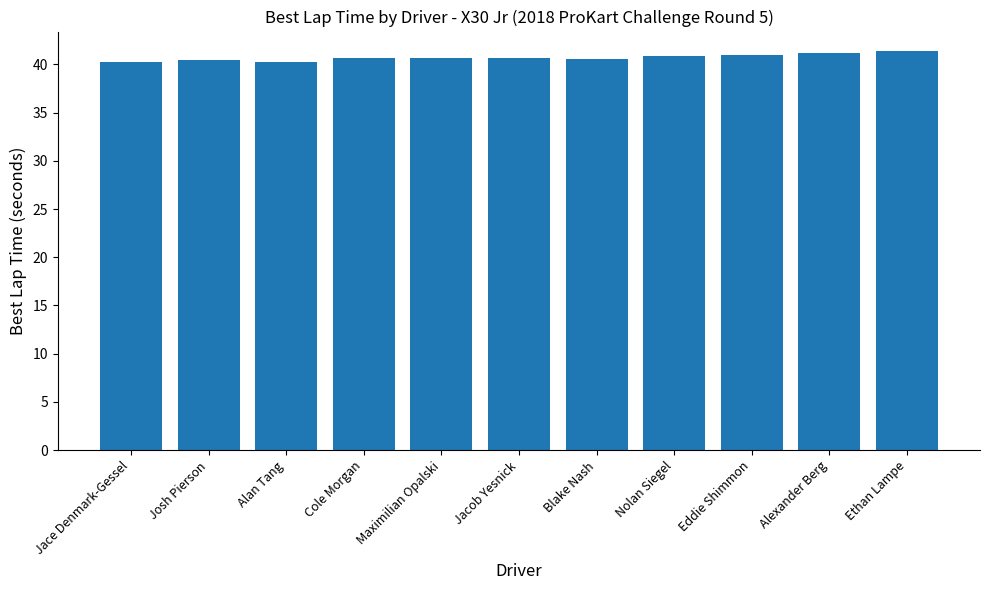

What is the difference between the maximum and second lowest values?

1.0